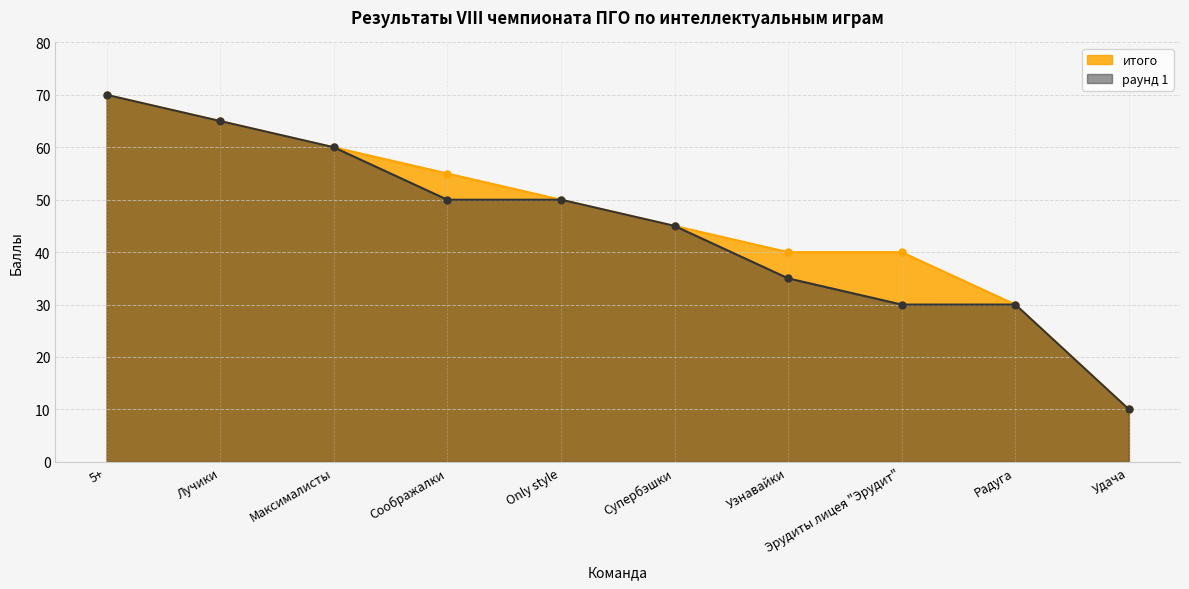

What is the difference between the maximum and second lowest values in the раунд 1 series?

40